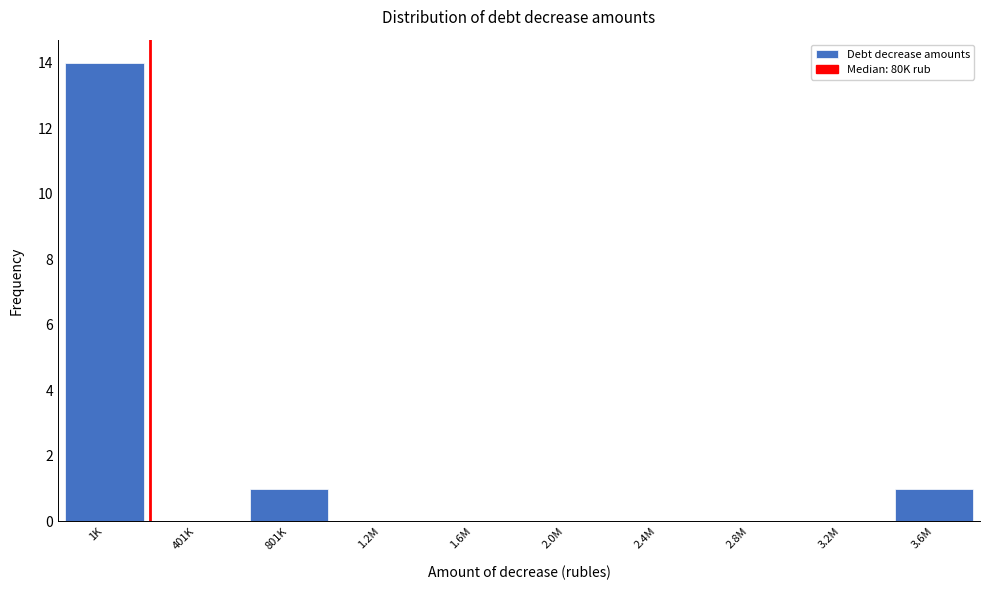

Reading left to right, transcribe all the data shown in this chart.

1K=14	401K=0	801K=1	1.2M=0	1.6M=0	2.0M=0	2.4M=0	2.8M=0	3.2M=0	3.6M=1